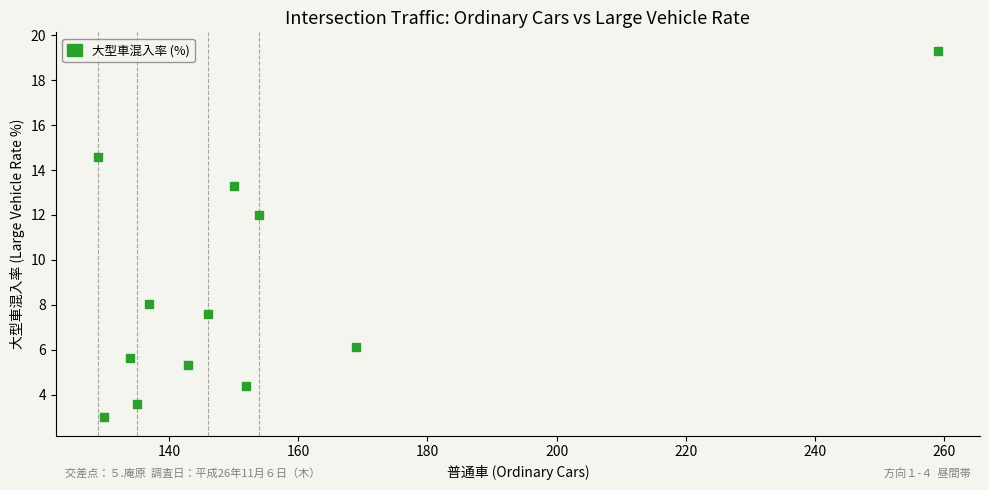

What Y value in the scatter plot is closest to 11?

12.0